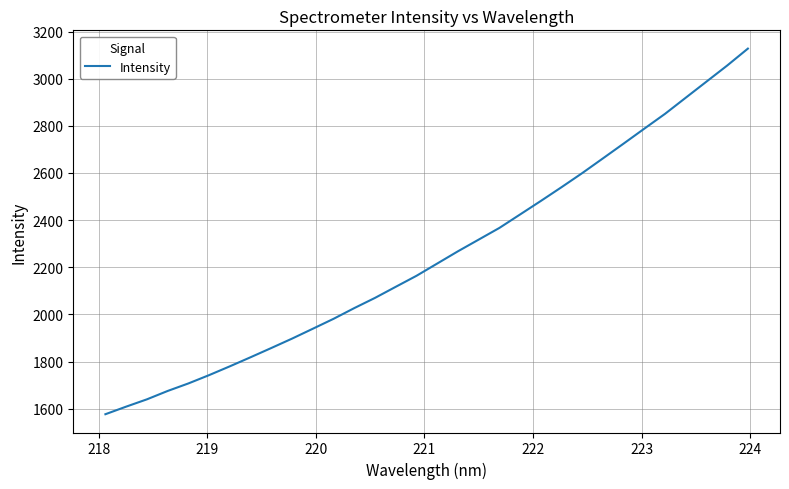

What is the difference between the maximum and minimum values?

1551.1